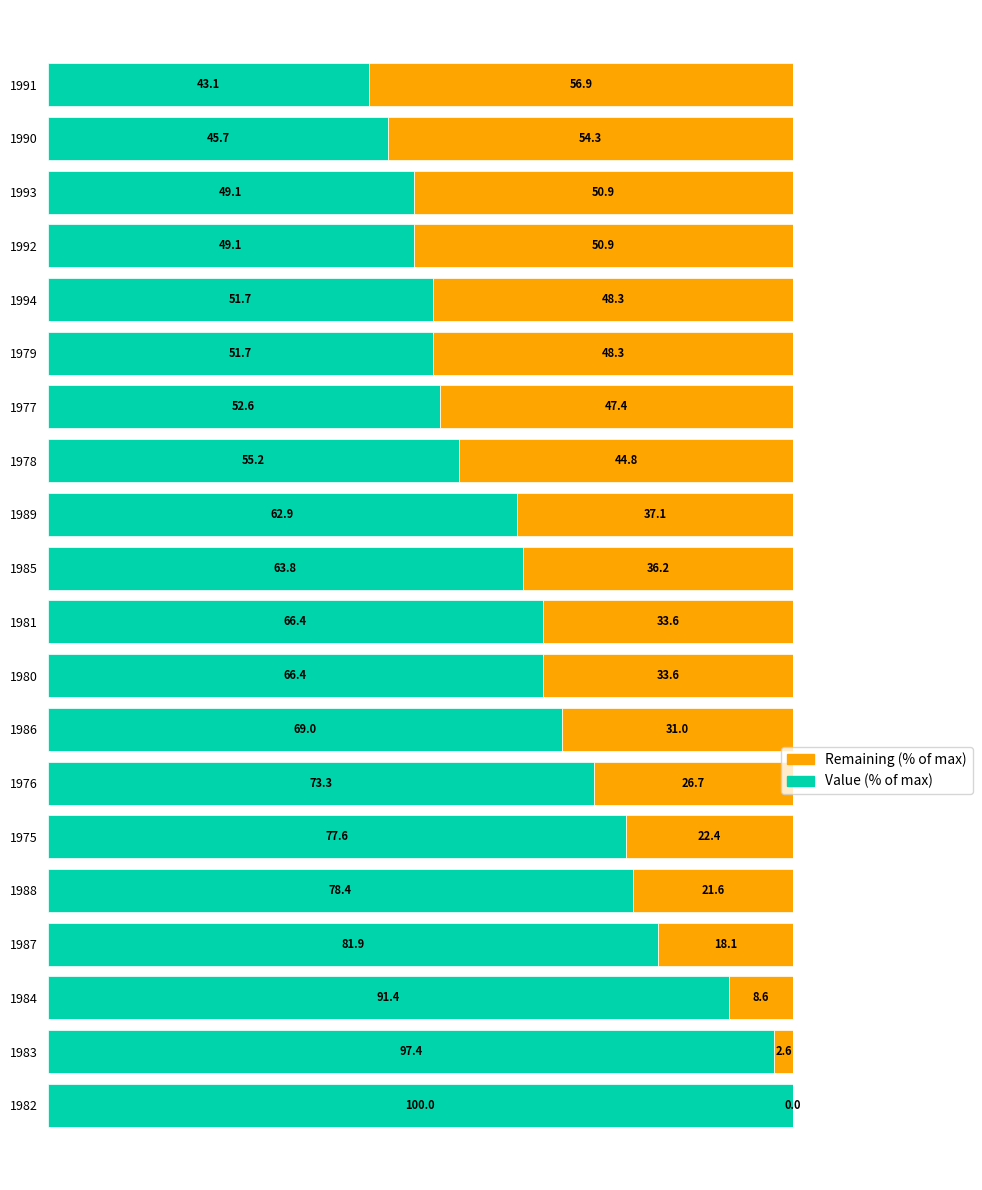

What is the highest value of the Value (% of max) series?

100.0